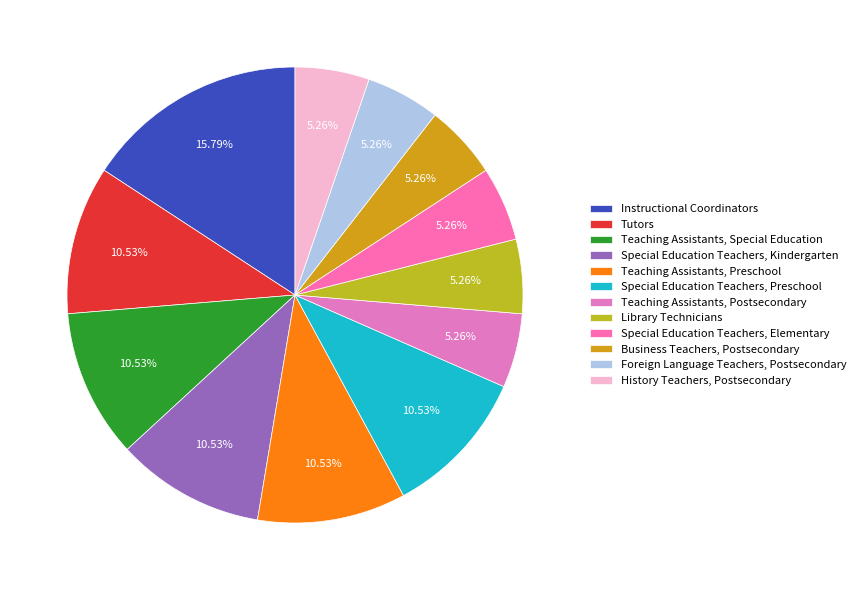

True or false: Special Education Teachers, Preschool accounts for 3% of the total.

False